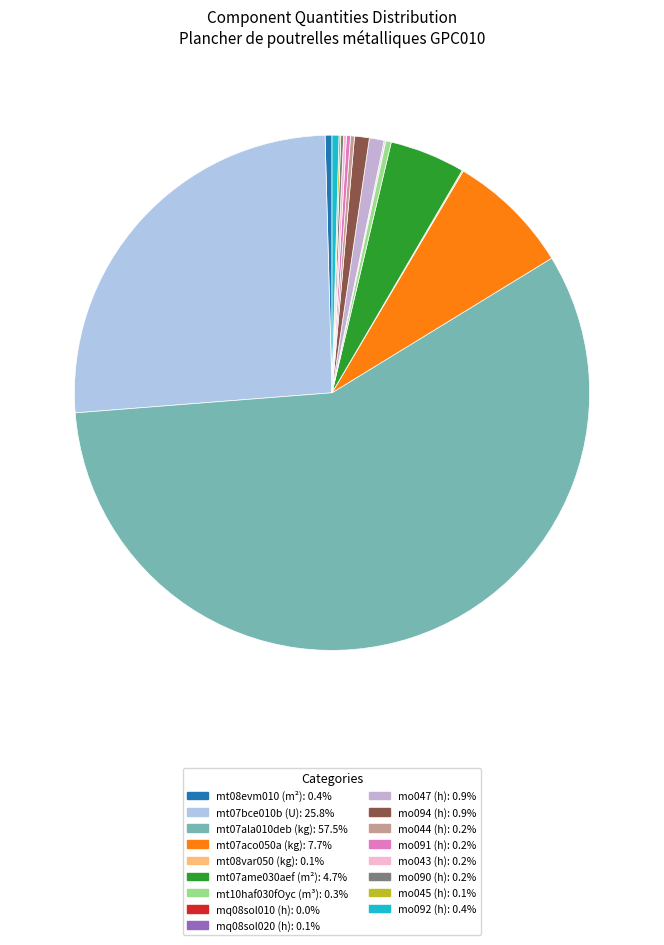

To the nearest percent, what is the average slice percentage?

6%